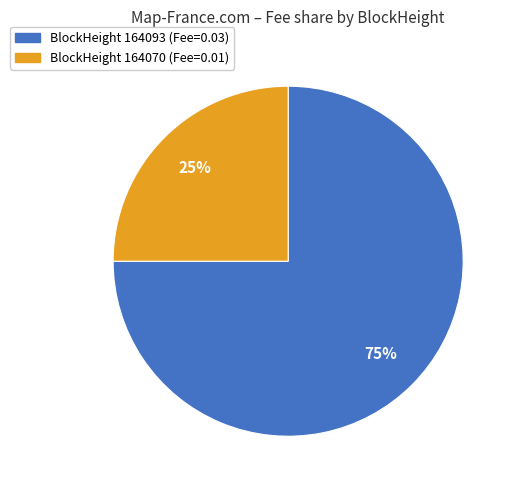

Is there a majority slice in this chart?

Yes